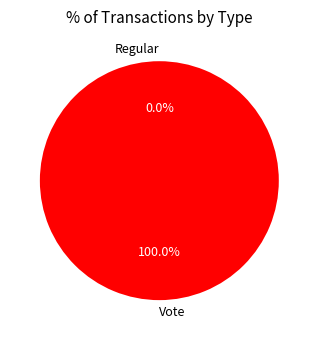

How many segments does this pie chart have?

2